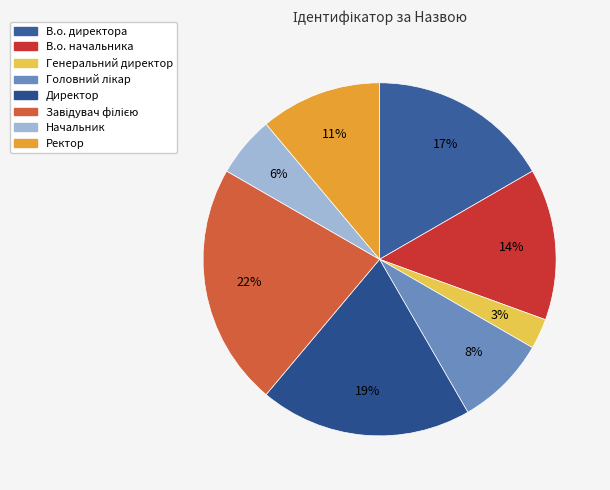

What is the largest slice in the pie chart?

Завідувач філією